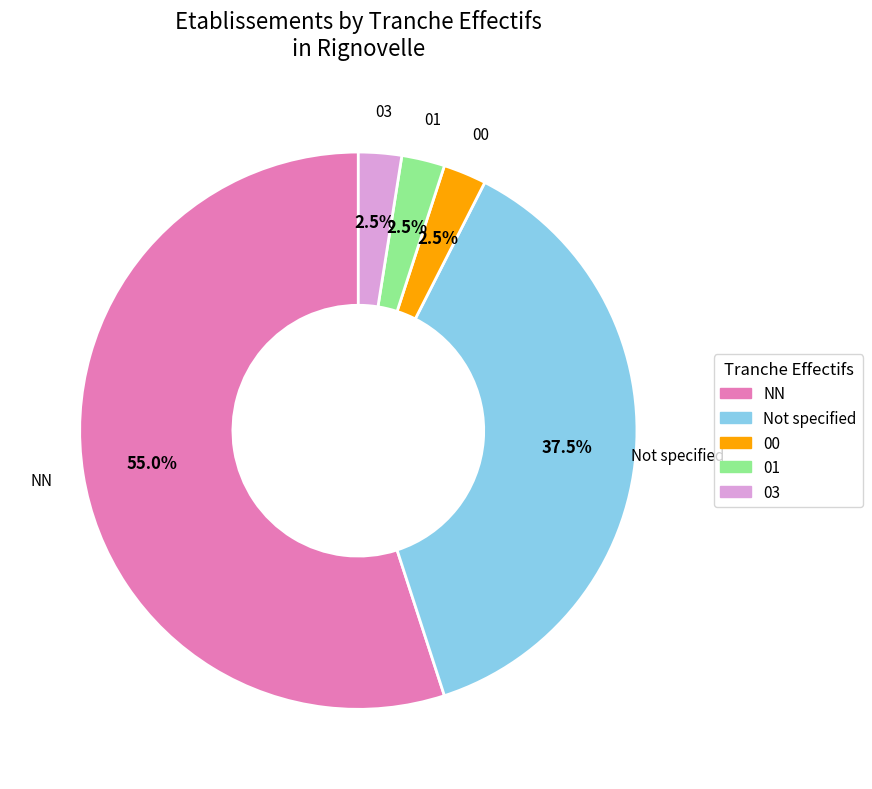

Is there a majority slice in this chart?

Yes